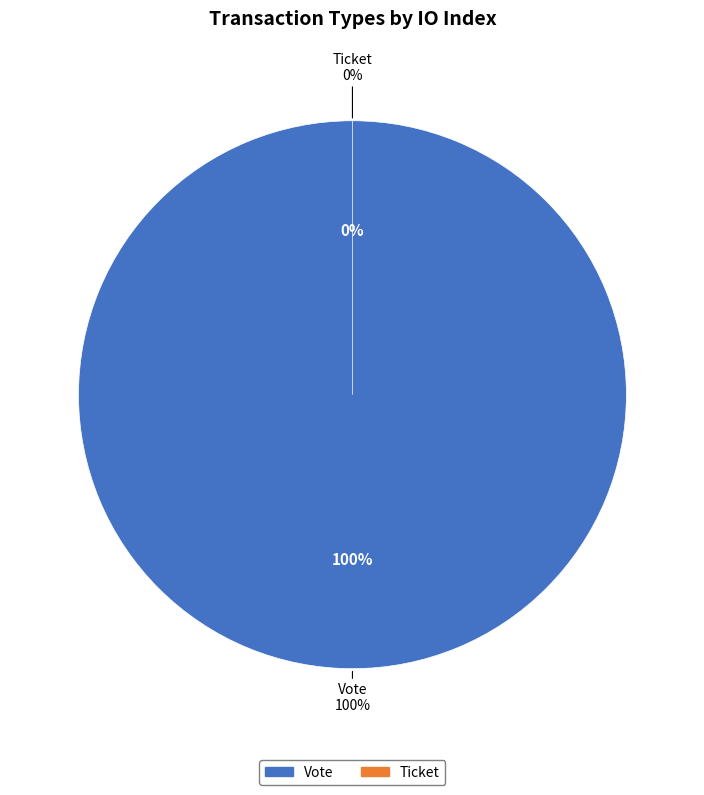

Do Ticket and Vote together represent more than half of the pie?

Yes